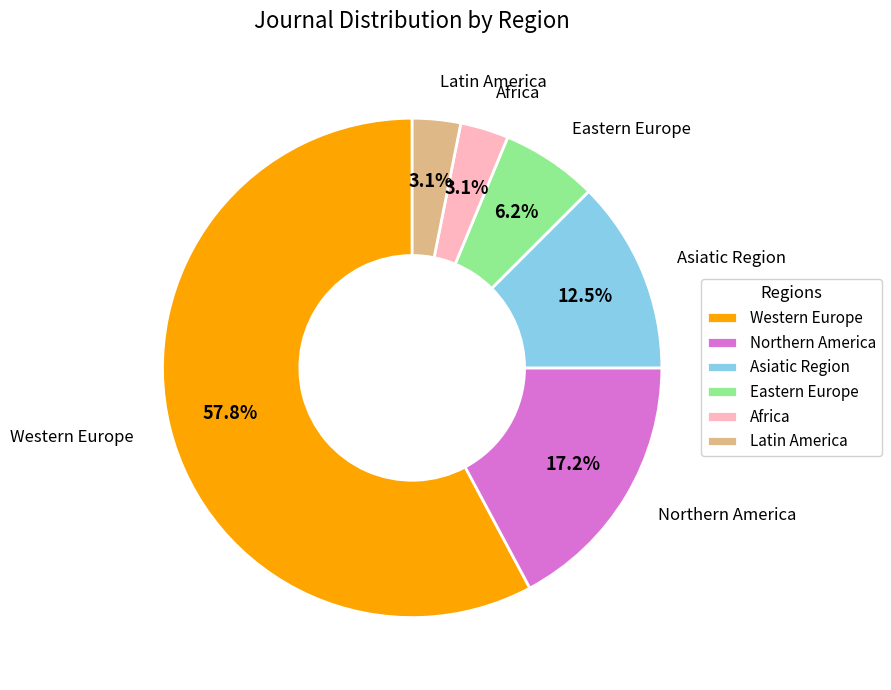

To the nearest percent, what portion does Western Europe represent?

58%